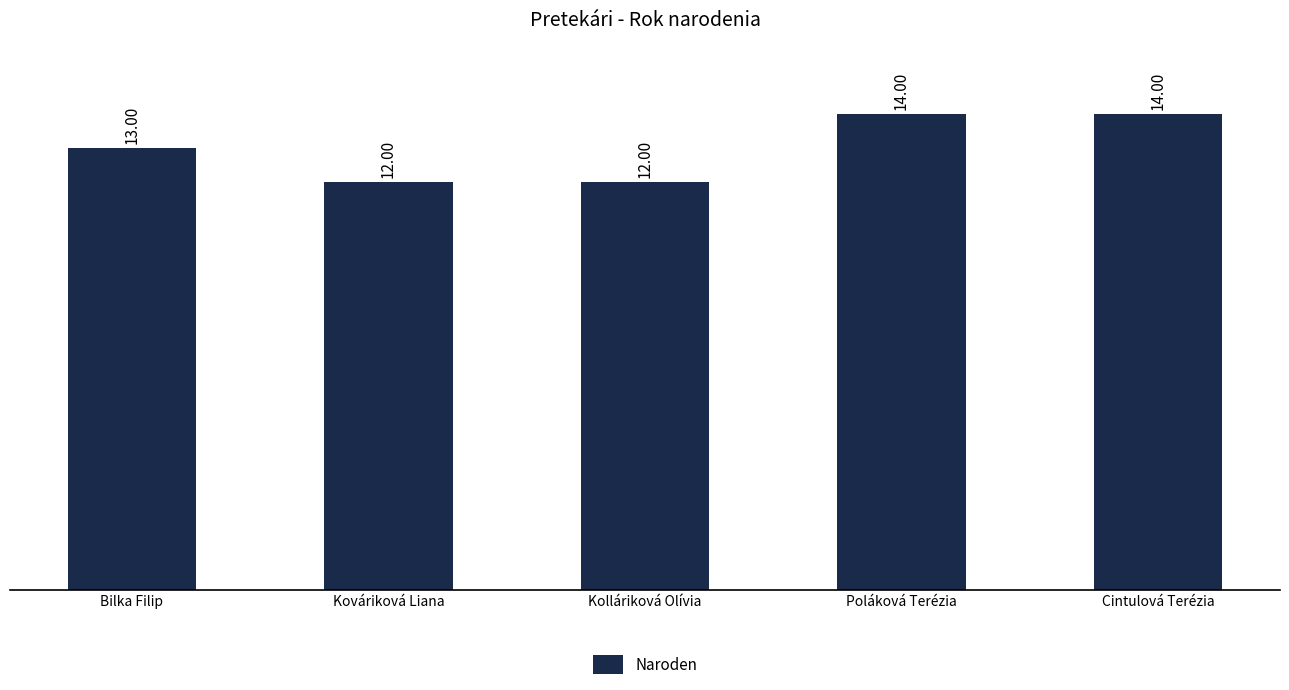

What is the change in value from Bilka Filip to Kolláriková Olívia?

-1